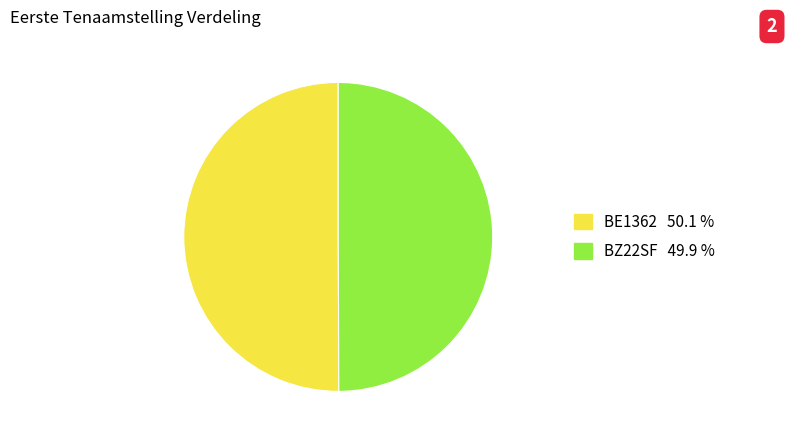

What is the ratio of the value at BZ22SF to the value at BE1362?

1.0